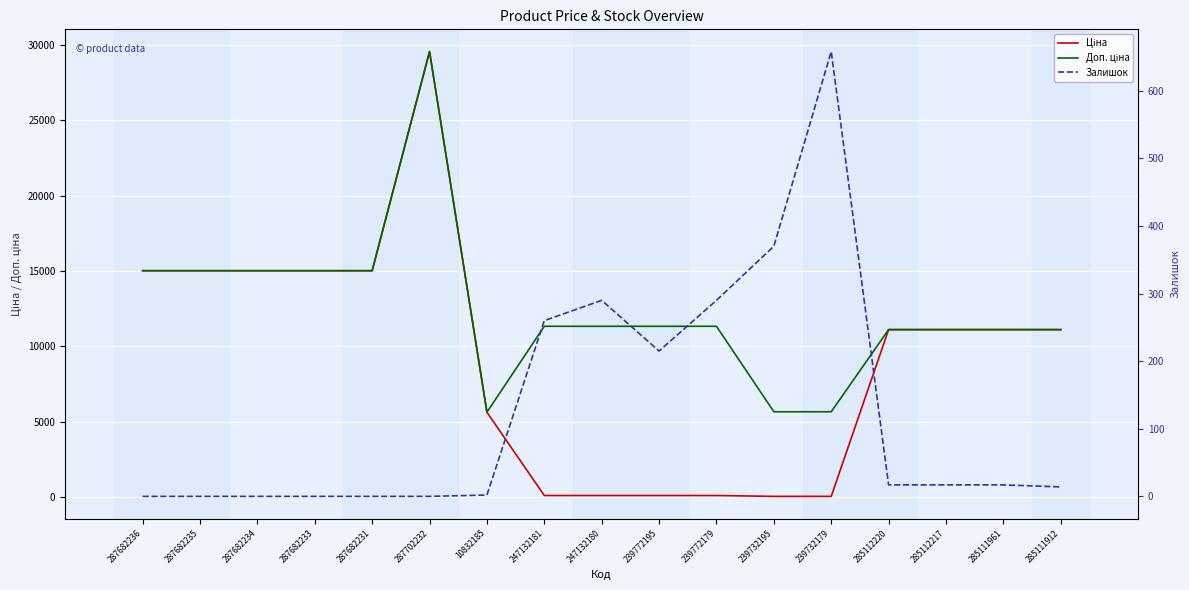

Reading left to right, what are all the values shown in this chart?

Ціна: 15019.2	15019.2	15019.2	15019.2	15019.2	29548.9	5636.0	113.3	113.3	113.3	113.3	56.7	56.7	11113.6	11113.6	11113.6	11113.6
Доп. ціна: 15019.2	15019.2	15019.2	15019.2	15019.2	29548.9	5636.0	11334.0	11334.0	11334.0	11334.0	5667.0	5667.0	11113.6	11113.6	11113.6	11113.6
Залишок: 0.0	0.0	0.0	0.0	0.0	0.0	2.0	260.0	290.0	215.0	290.0	370.0	658.0	17.0	17.0	17.0	14.0